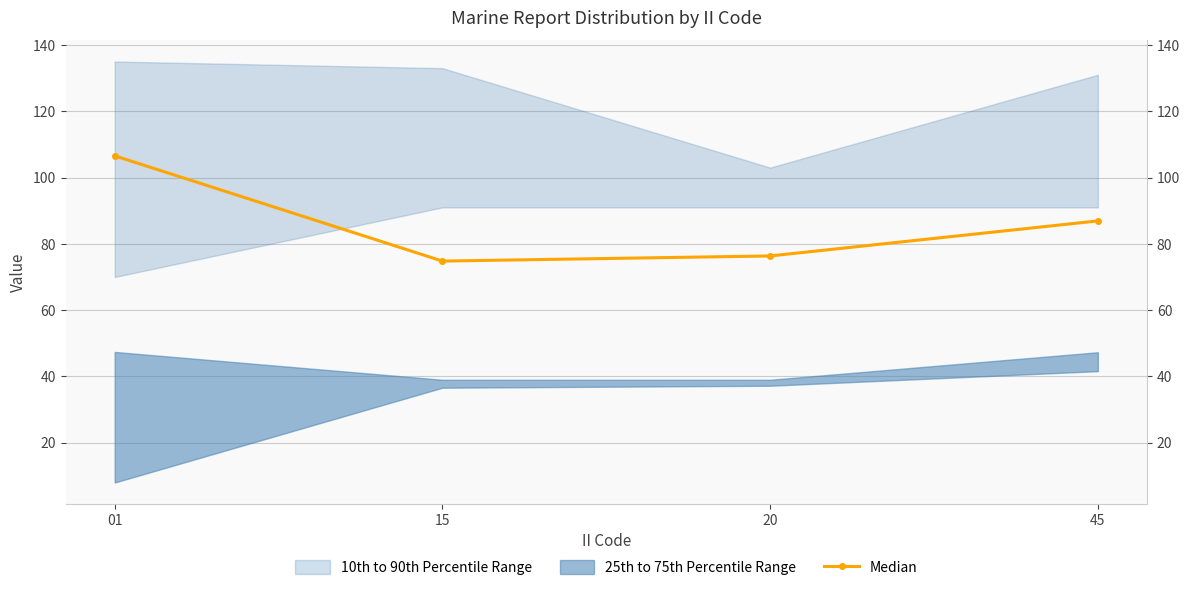

Rank the categories by value from highest to lowest.

01, 45, 20, 15